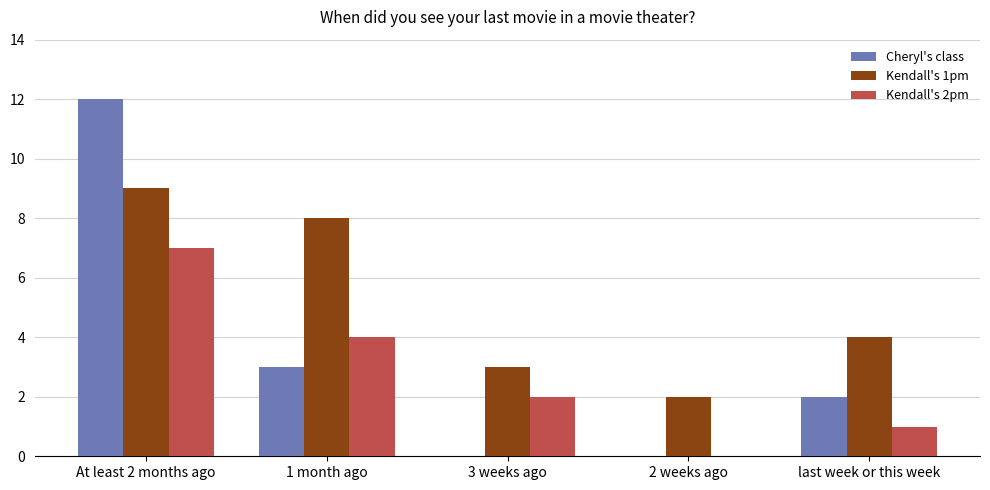

At which label is Cheryl's class closest to 6?

1 month ago